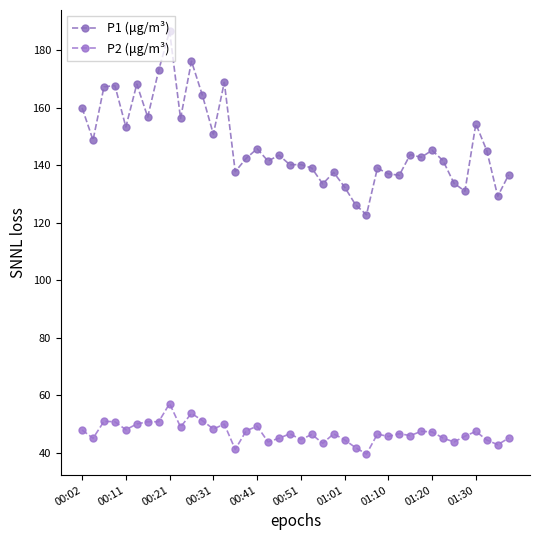

True or false: P2 (μg/m³) and P1 (μg/m³) cross at least once.

False